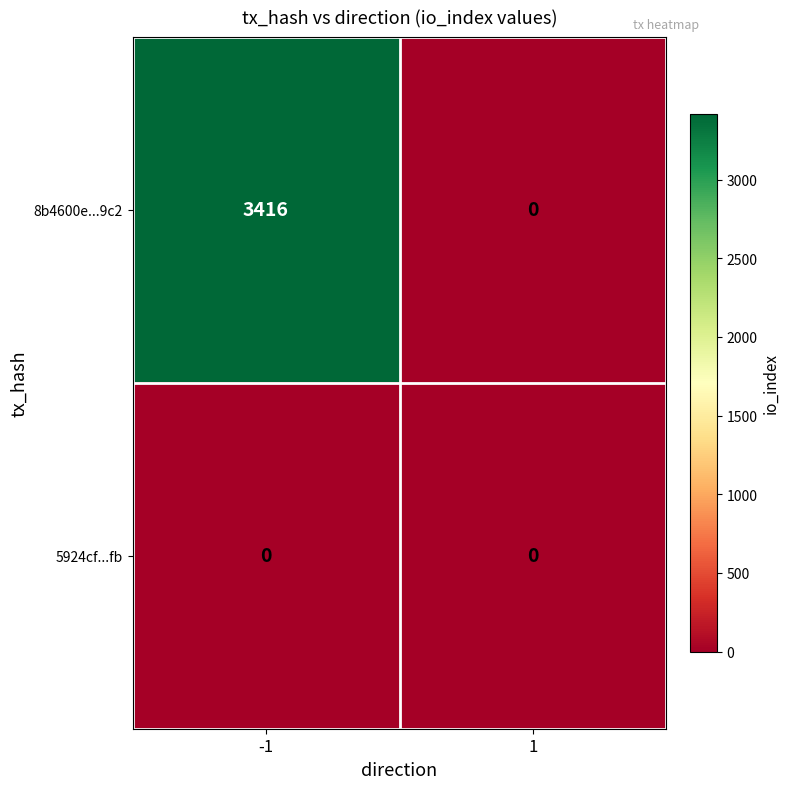

How many data points does each series have?

2